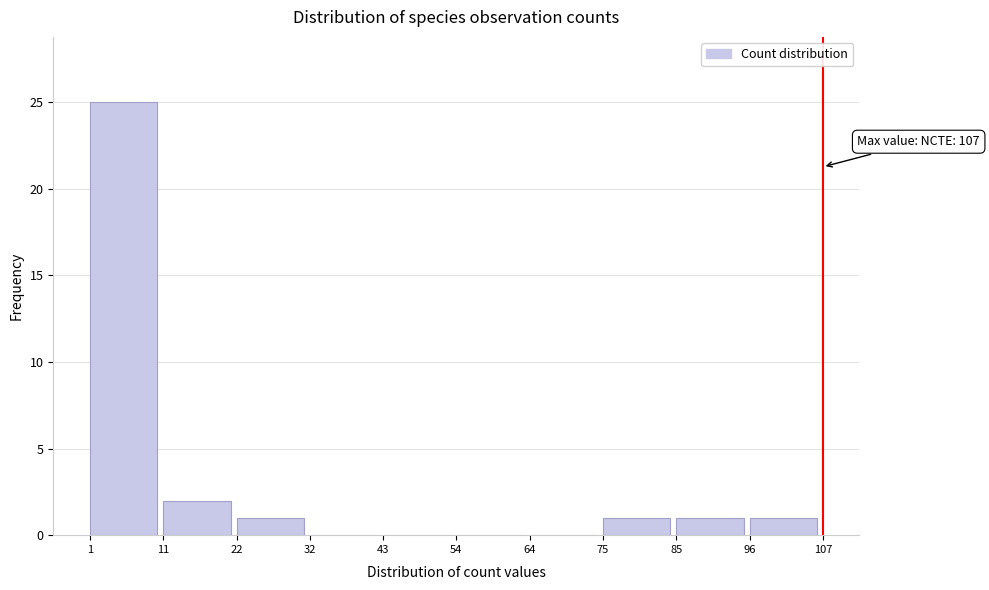

Which range on the x-axis has the tallest bar?

1 to 11